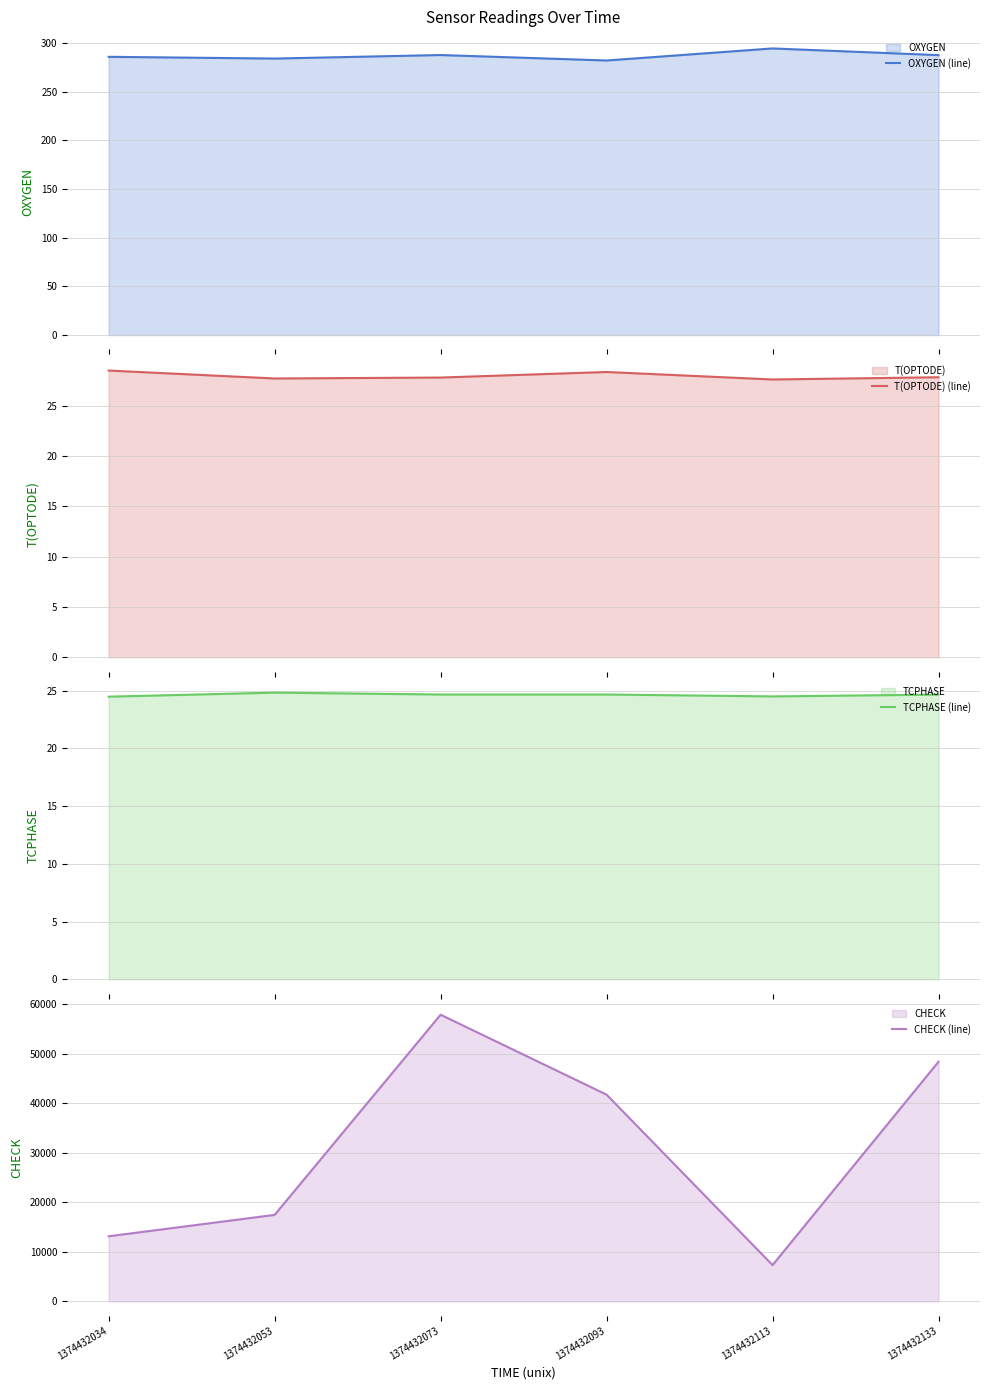

Which series has the largest total across all categories?

CHECK (line)